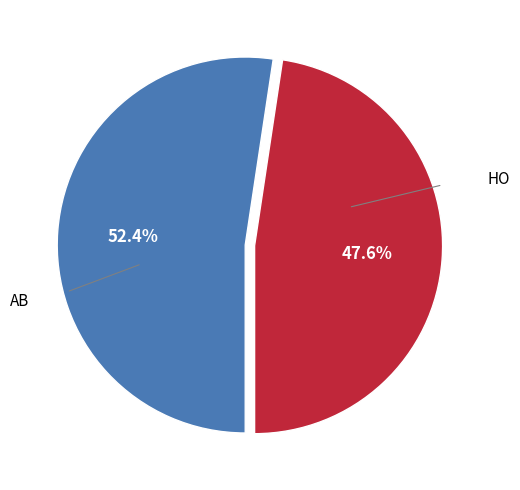

Count the number of slices in the pie.

2